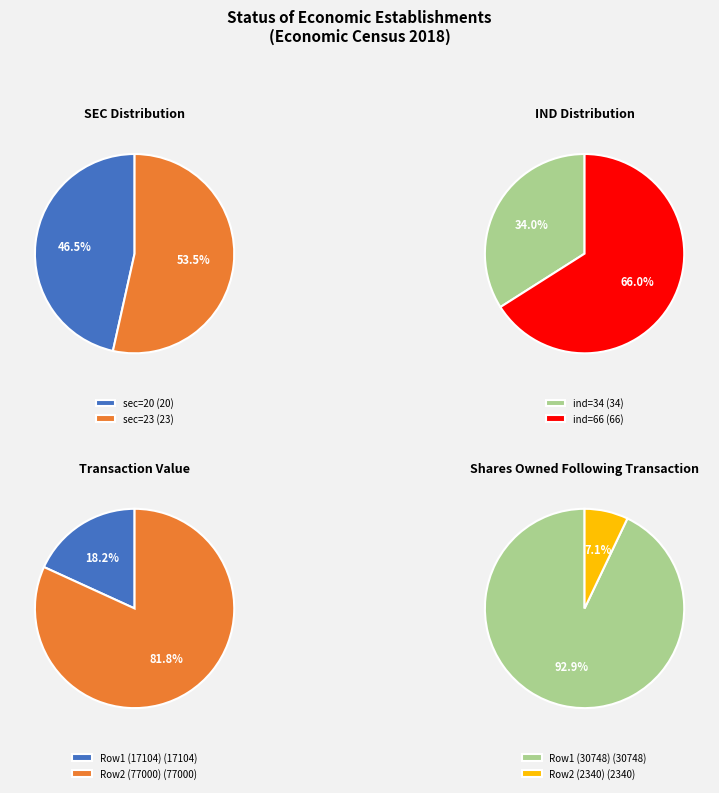

How much of the chart is everything except sec=20 (ind=34)?

53.5%